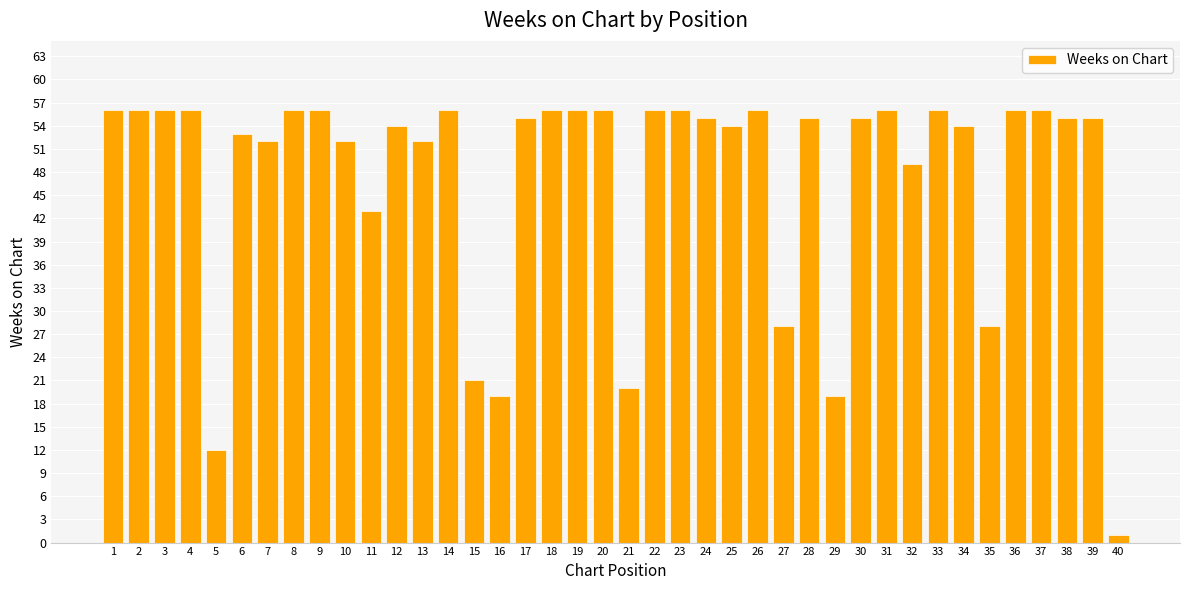

Are the bars grouped side by side (vs. stacked)?

No